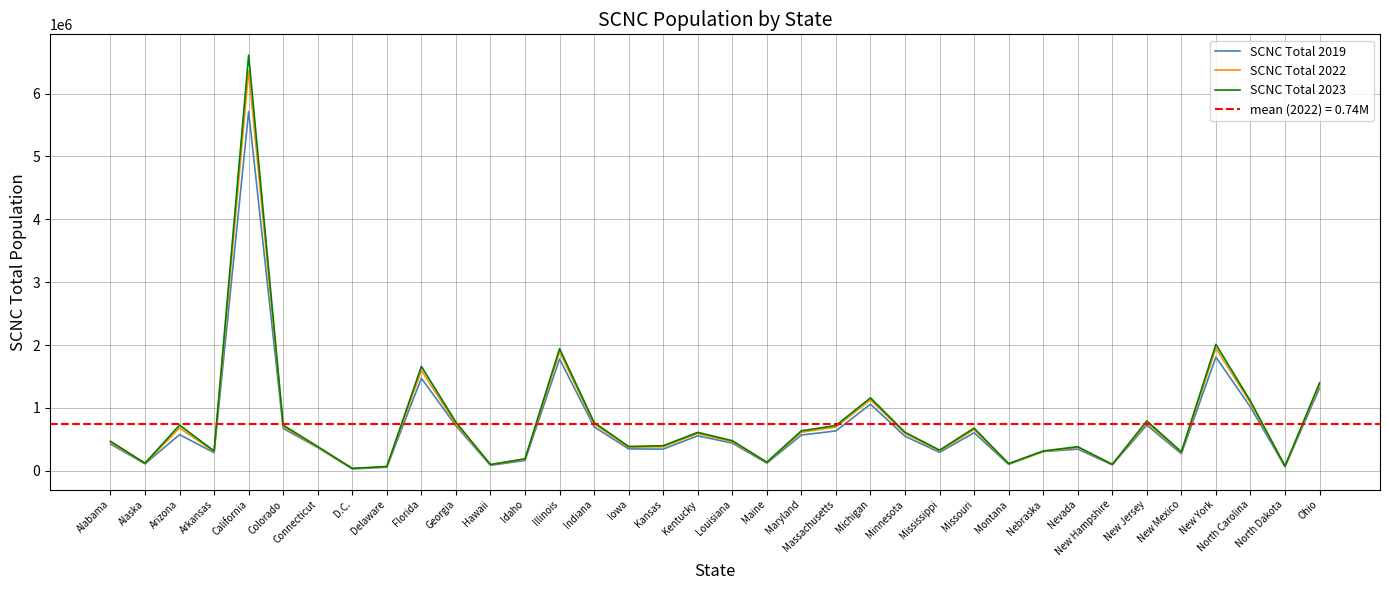

What is the spread (max minus min) of values at Missouri?

73771